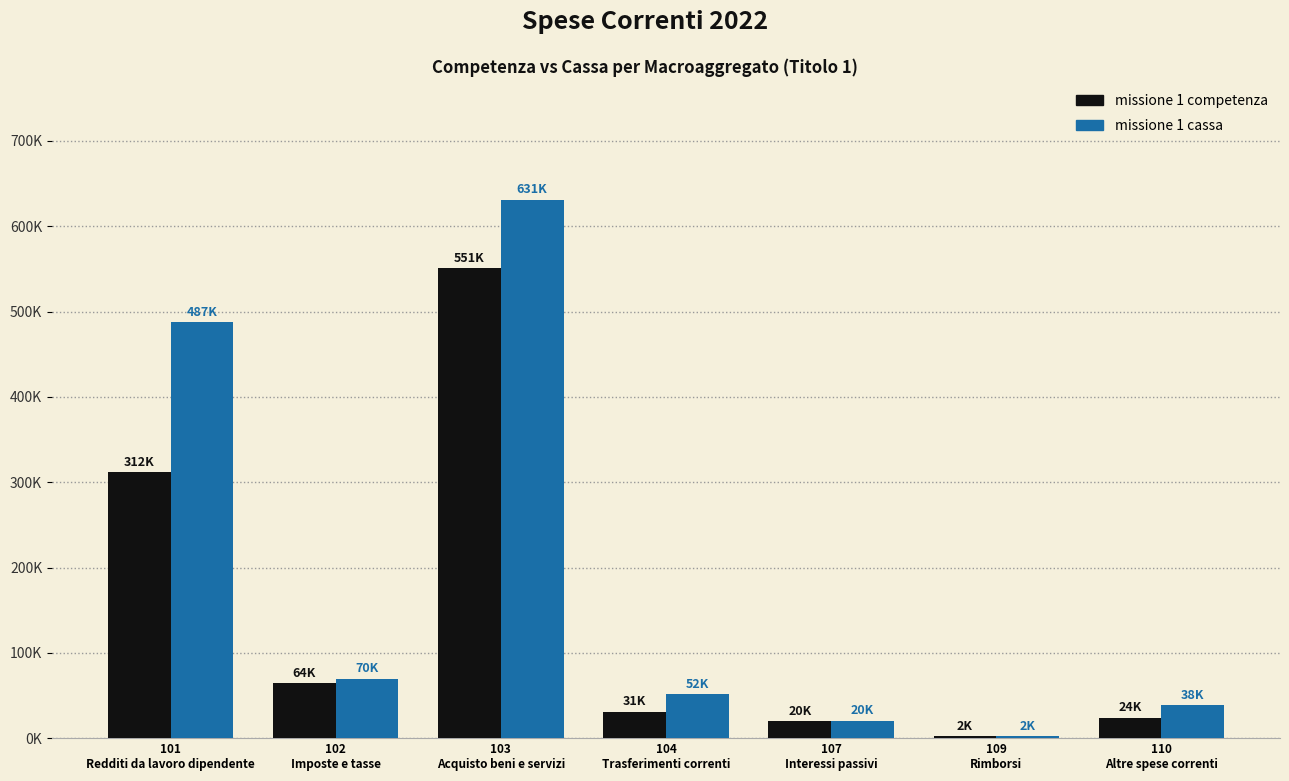

List the labels in order of missione 1 cassa value, largest first.

103
Acquisto beni e servizi, 101
Redditi da lavoro dipendente, 102
Imposte e tasse, 104
Trasferimenti correnti, 110
Altre spese correnti, 107
Interessi passivi, 109
Rimborsi